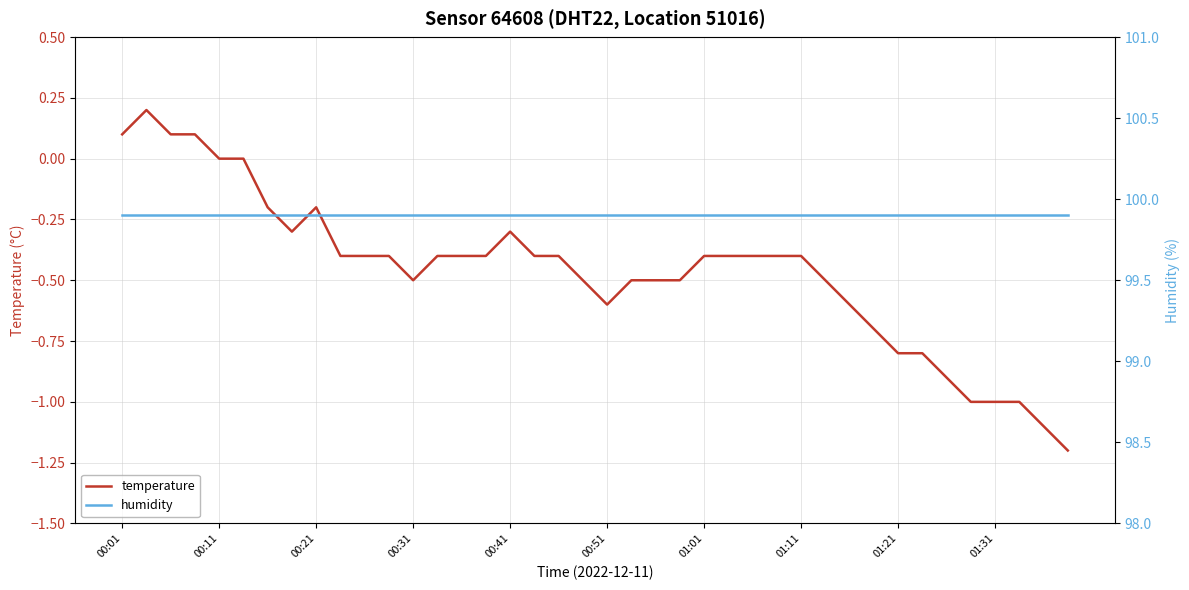

How many lines are shown in the chart?

2